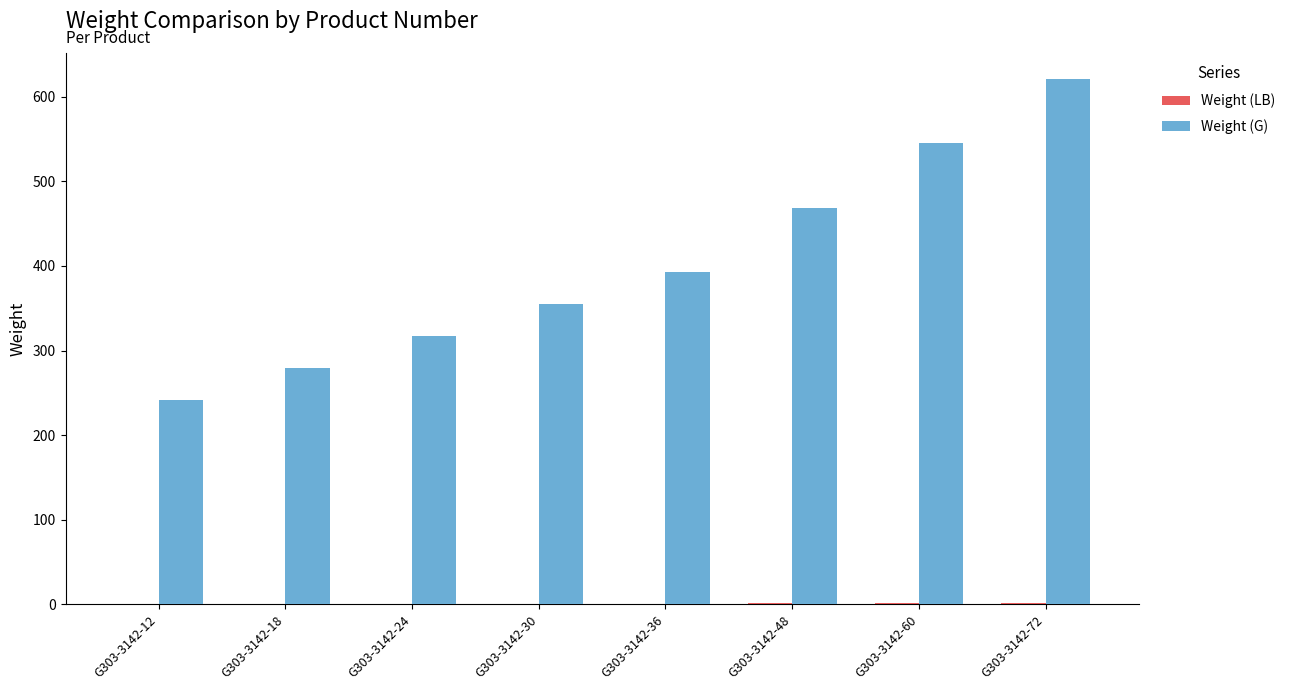

True or false: Weight (G) has a value of 564.2 at G303-3142-24.

False